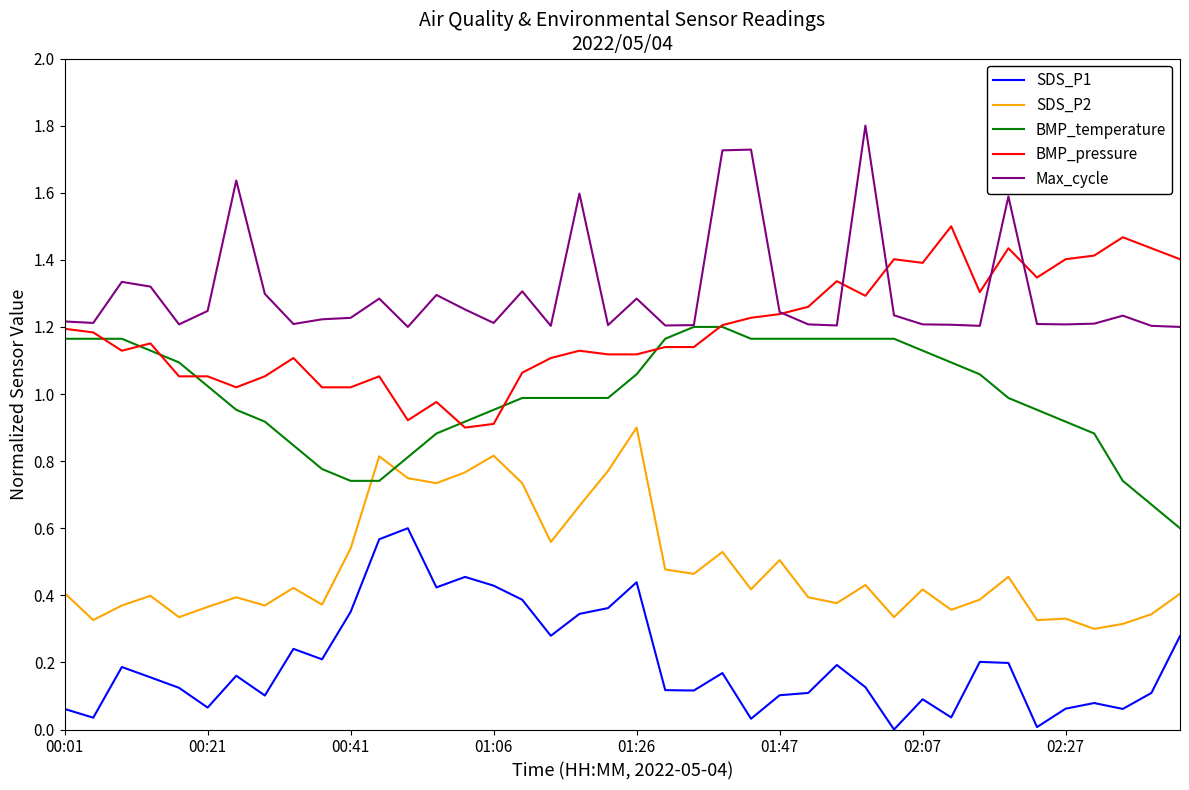

List the series in order of their peak value, lowest first.

SDS_P1, SDS_P2, BMP_temperature, BMP_pressure, Max_cycle